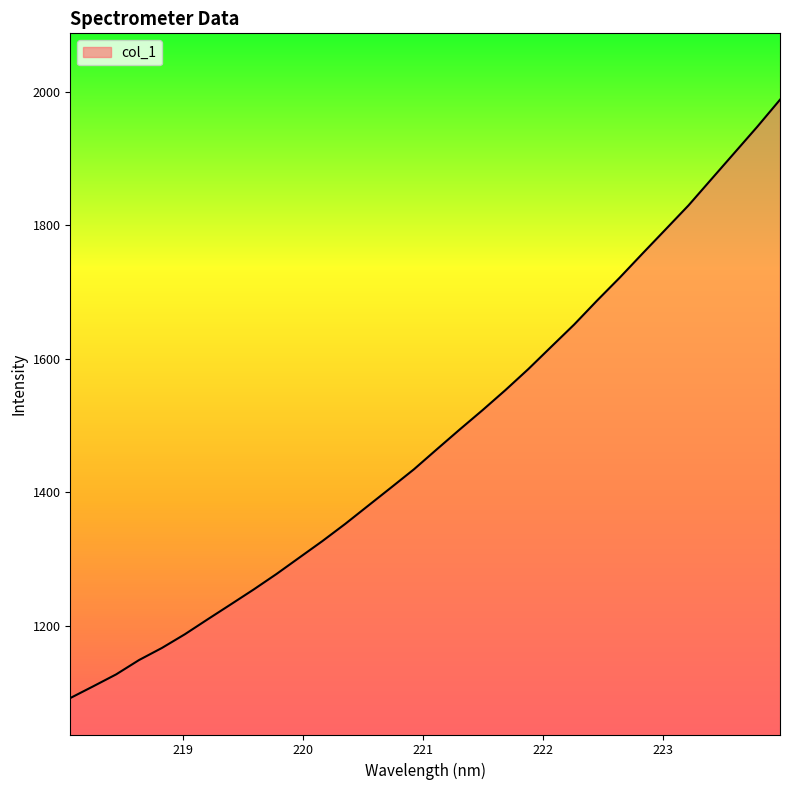

How many series are shown in this chart?

1